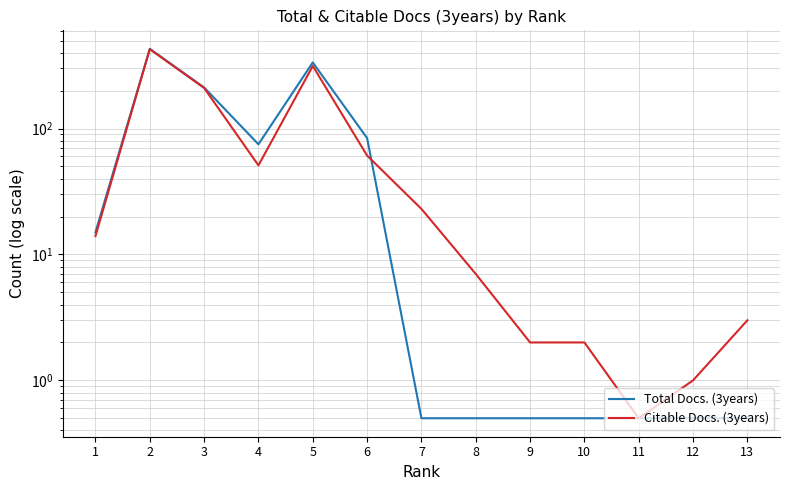

What is the average value of the Total Docs. (3years) series?

88.8